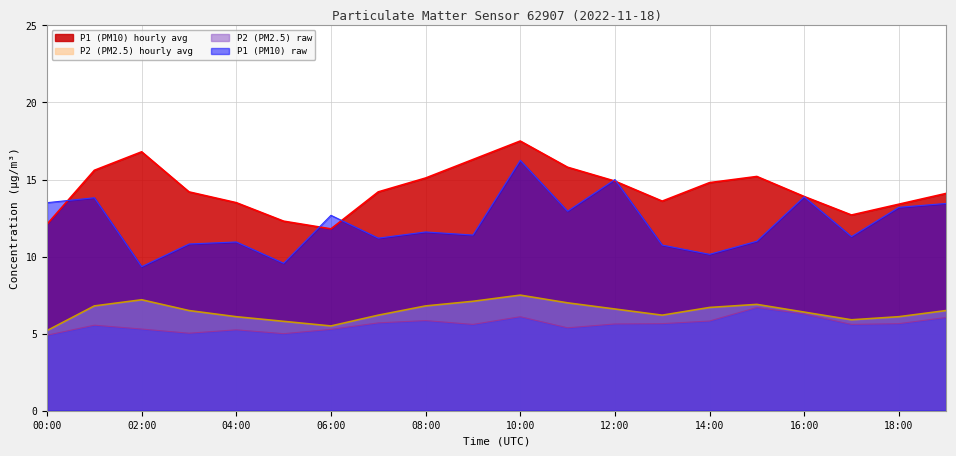

What position from the left is 09:00?

10